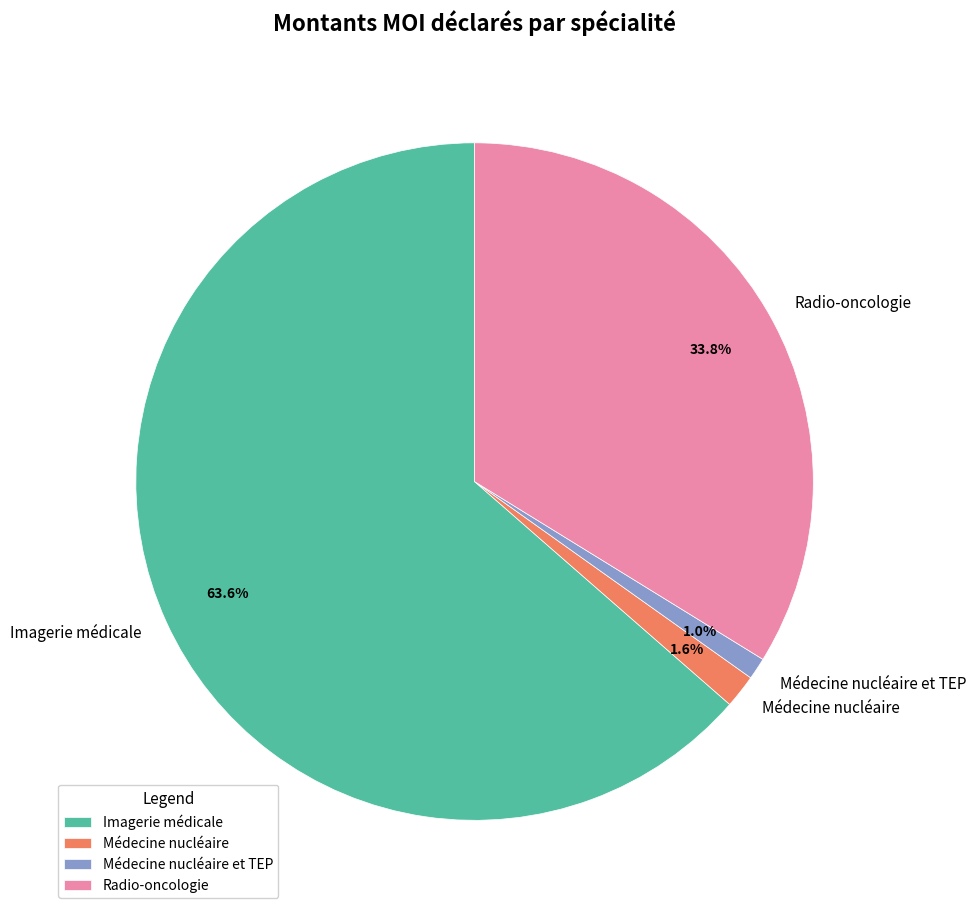

True or false: Médecine nucléaire et TEP accounts for 6% of the total.

False